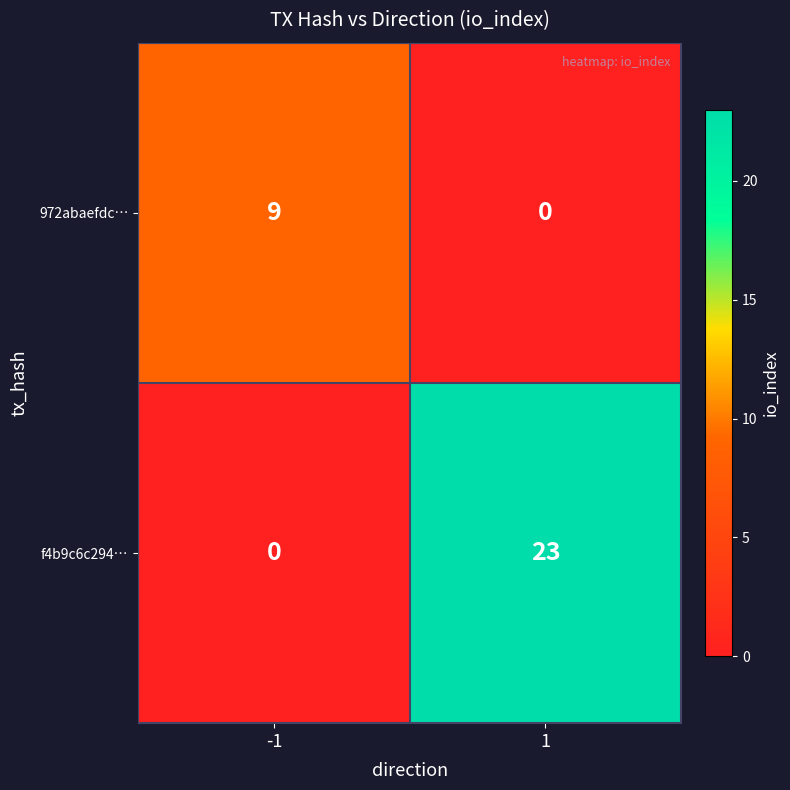

How many values in the f4b9c6c294… series are below 23?

1